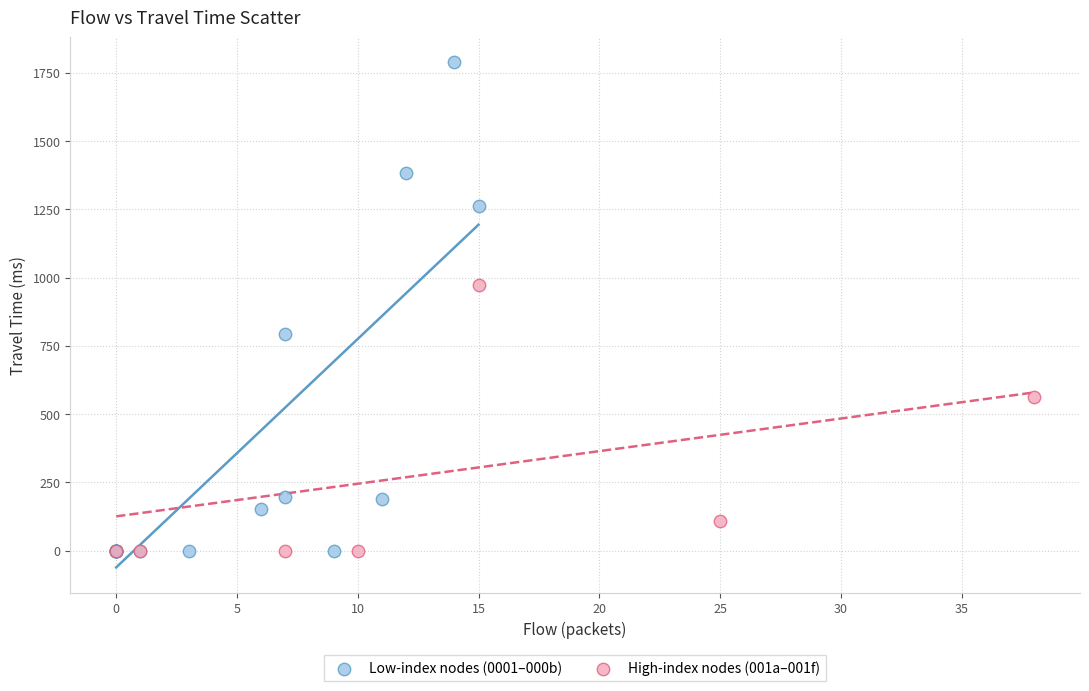

Which series reaches the maximum Y coordinate?

Low-index nodes (0001–000b)